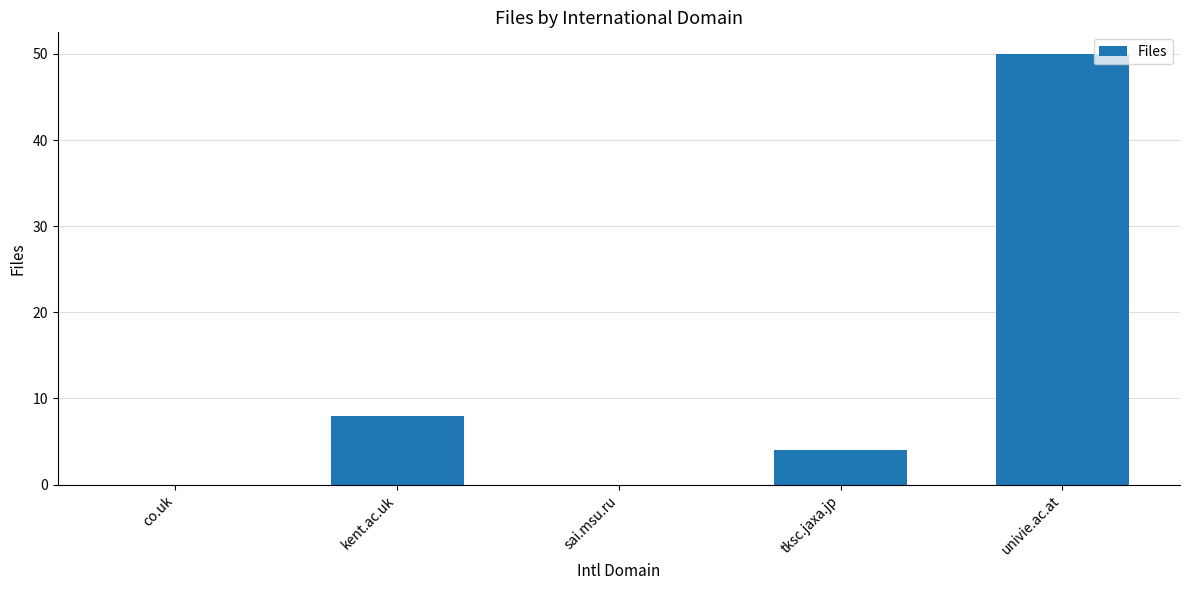

Is it true that the value at co.uk is 0?

True